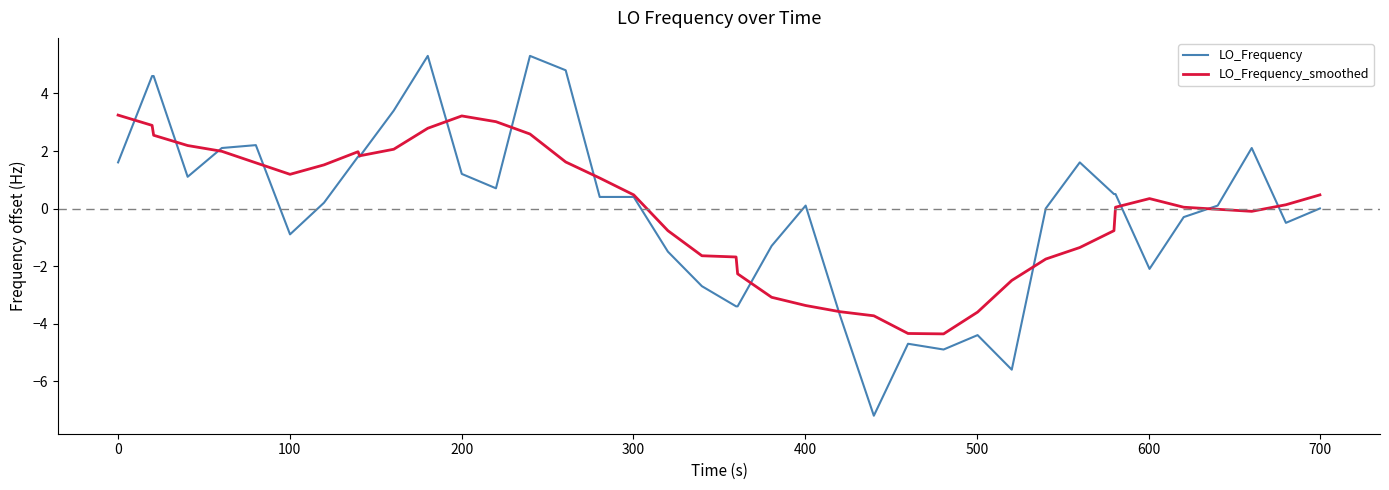

List the series in order of their peak value, lowest first.

LO_Frequency_smoothed, LO_Frequency